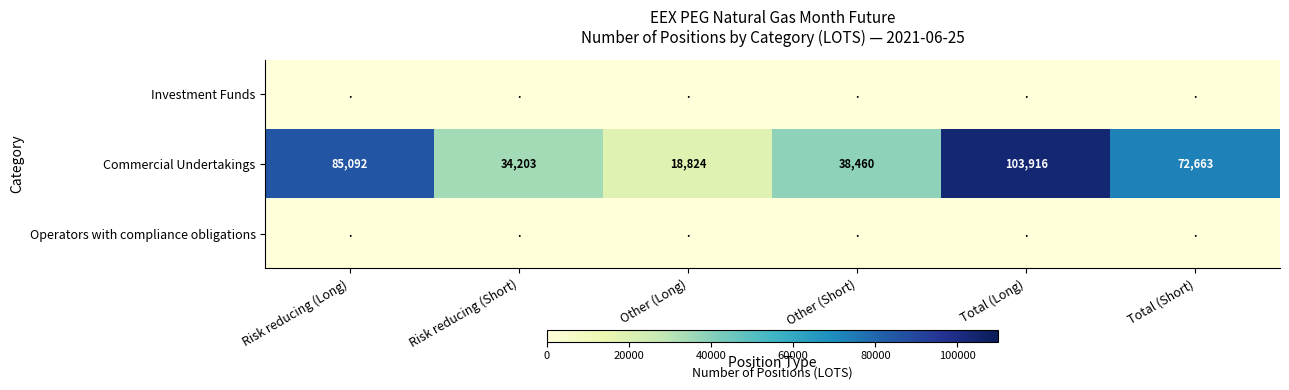

Count the number of data series in this chart.

3